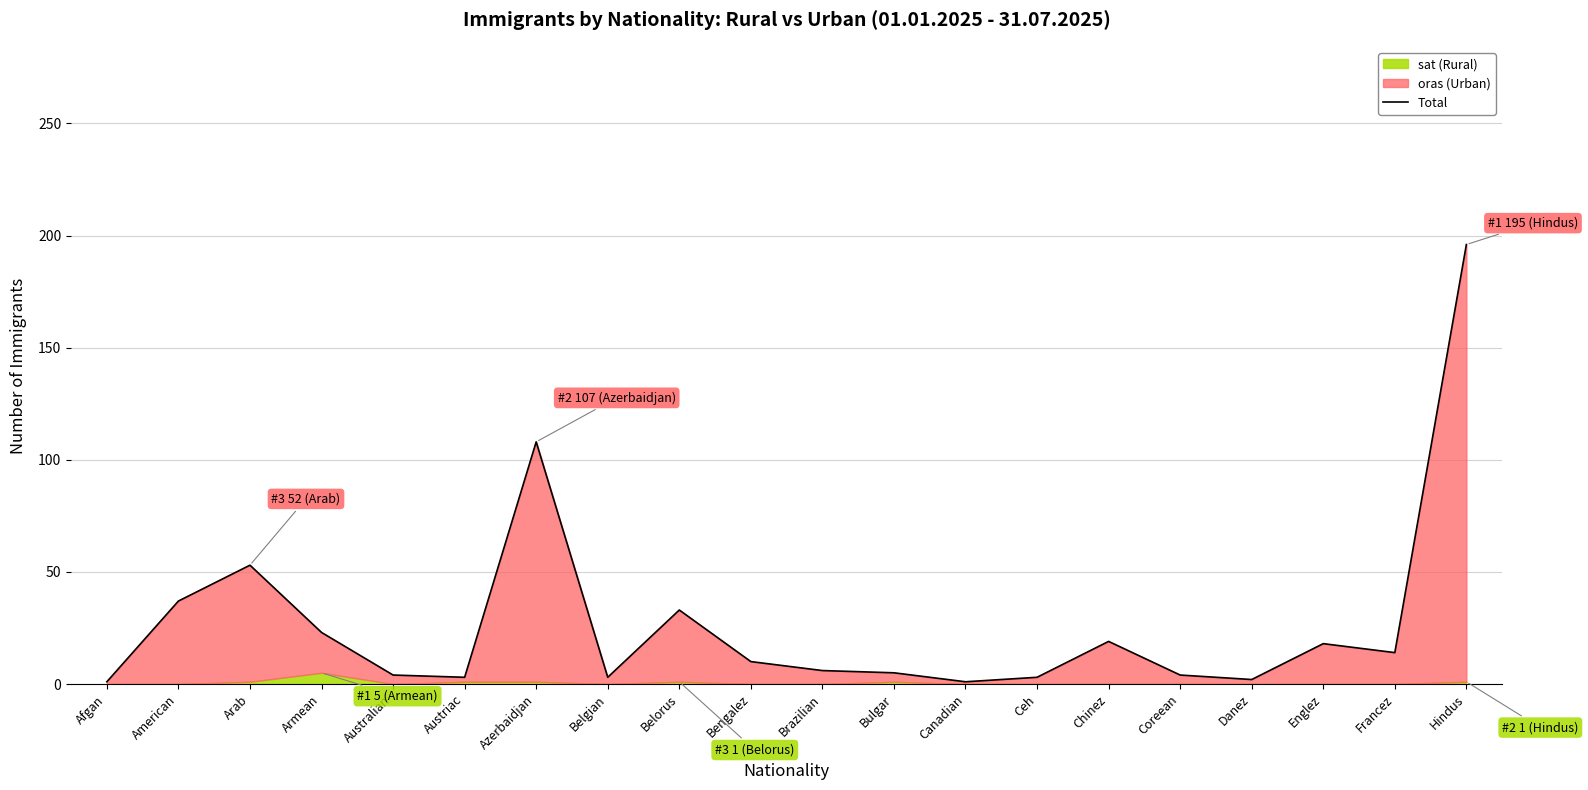

How many interior local valleys (lower than both neighbors) does the data have?

5